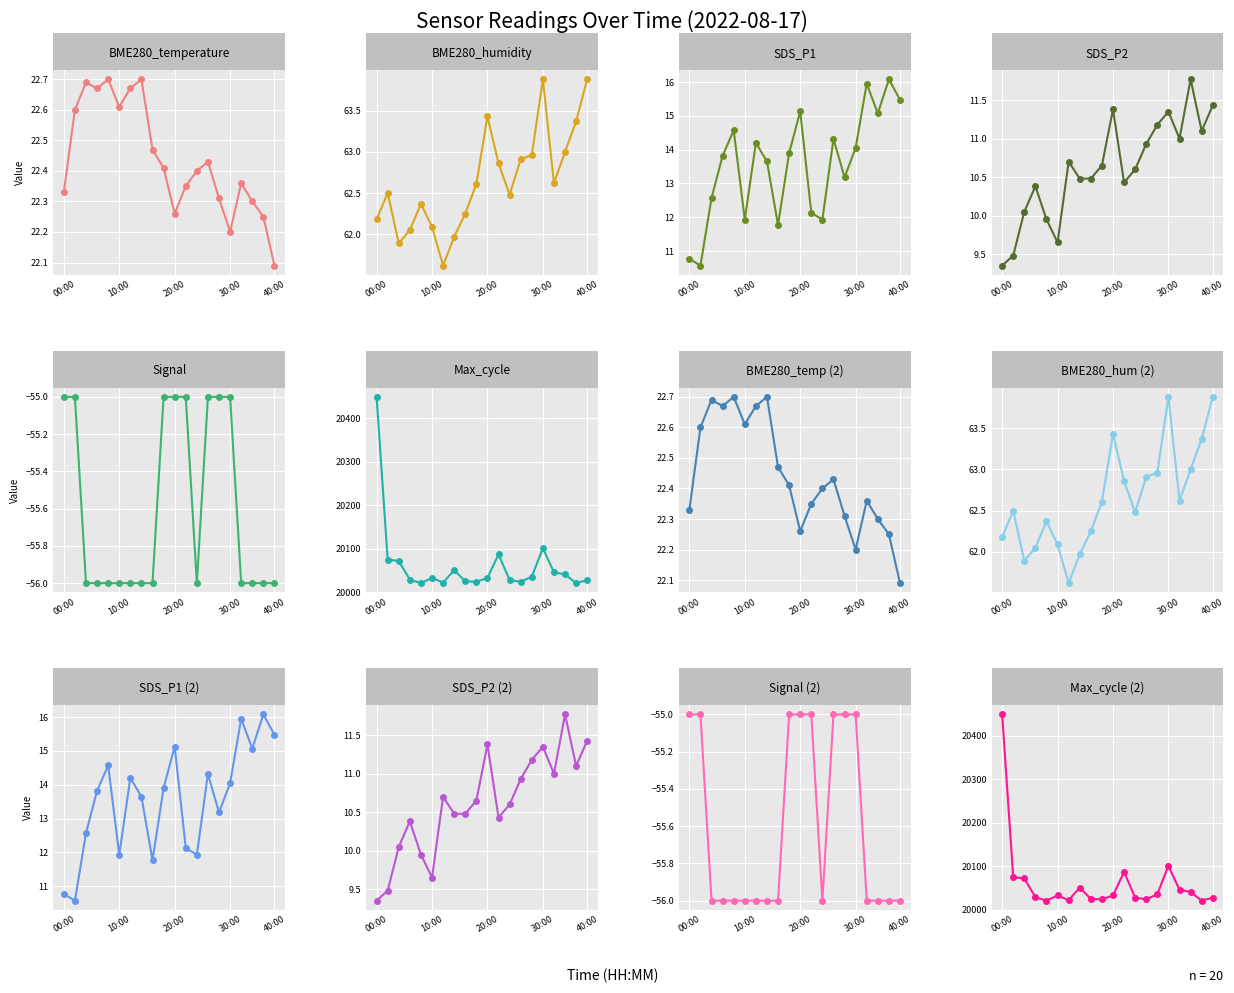

At which category does the chart reach its minimum across all series?

05:00